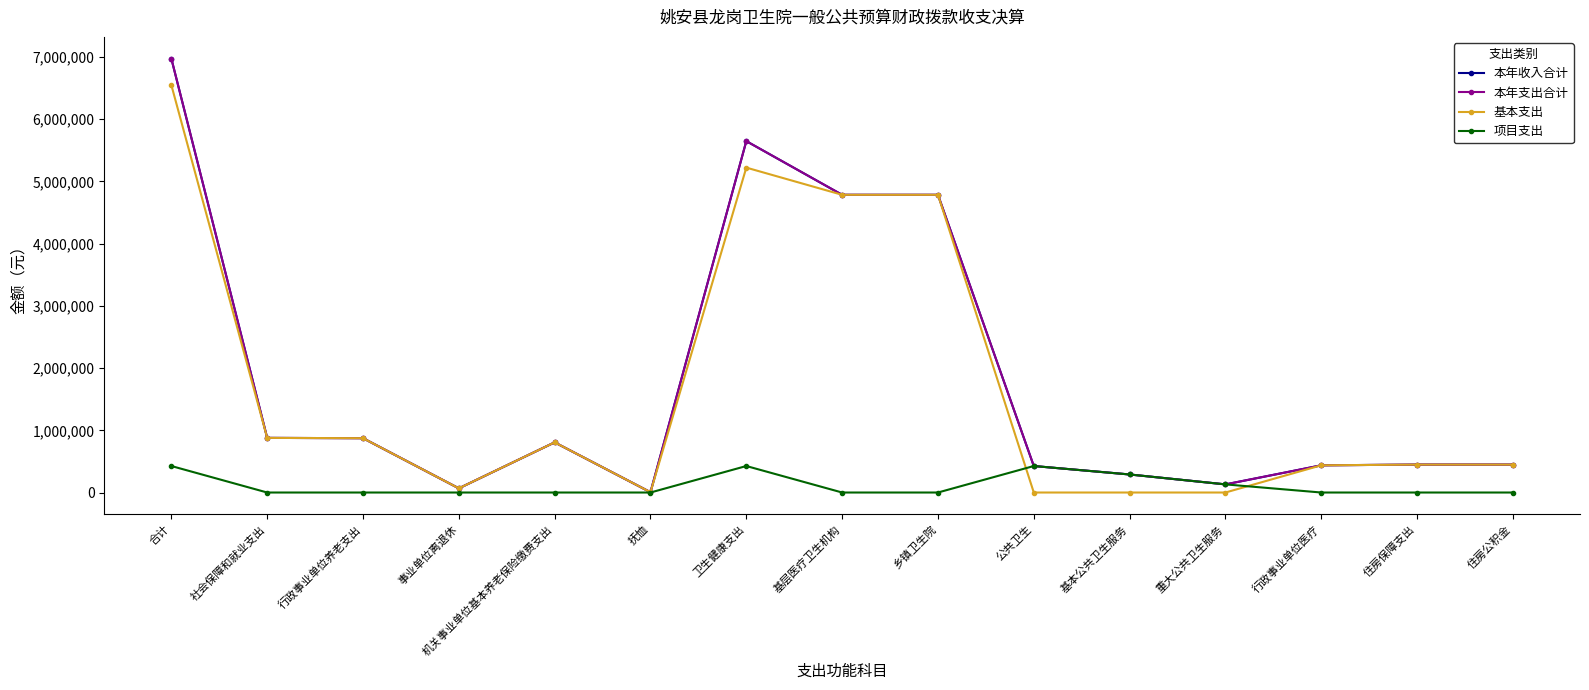

What is the difference between the 本年支出合计 values at 住房公积金 and 乡镇卫生院?

4336472.3